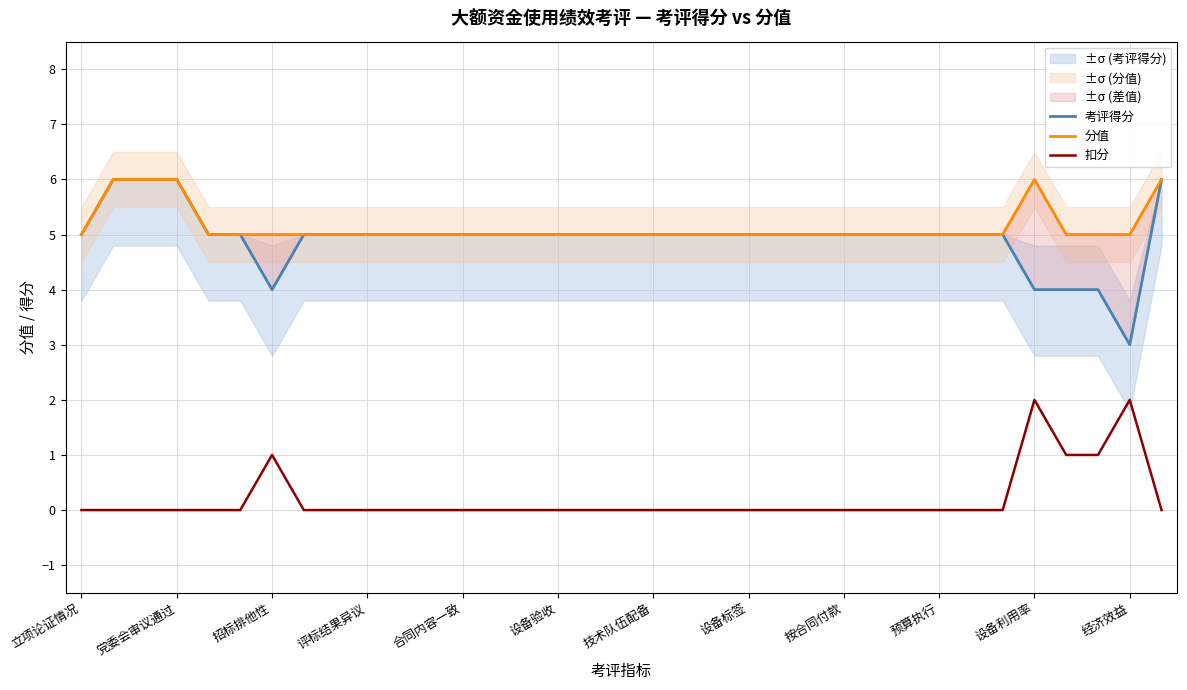

True or false: 扣分 has a value of 0 at 按合同付款.

True